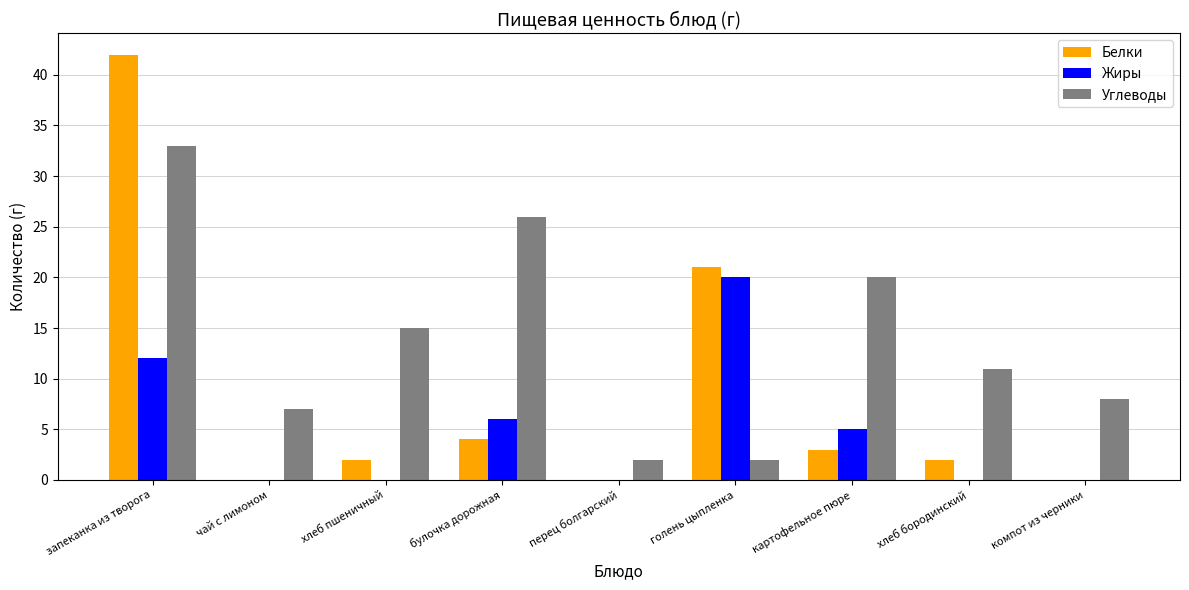

Is the value of Углеводы at картофельное пюре greater than the value of Жиры at перец болгарский?

Yes